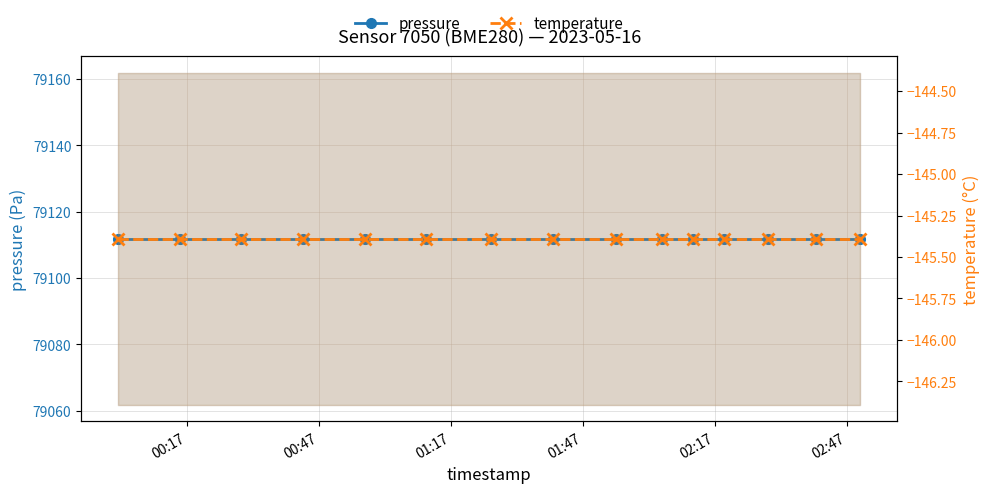

True or false: temperature and pressure cross at least once.

False